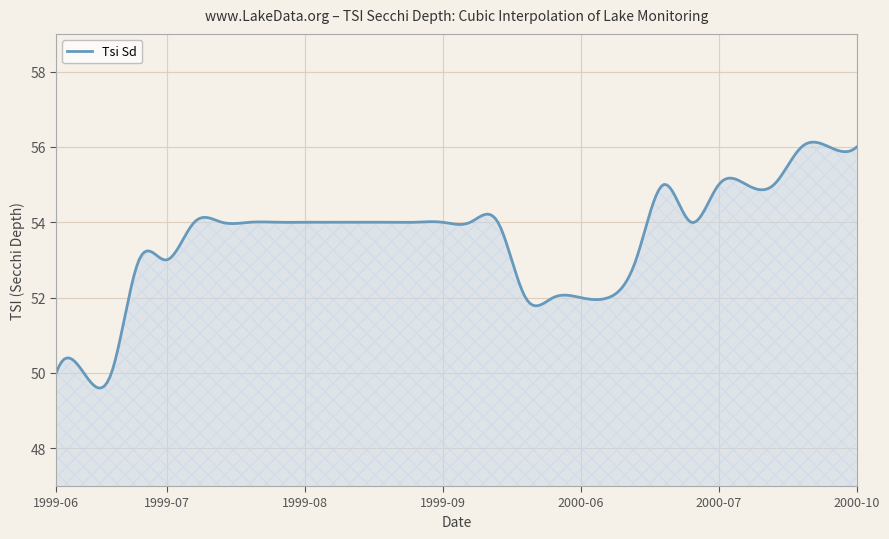

What is the difference between the maximum and minimum values?

6.5